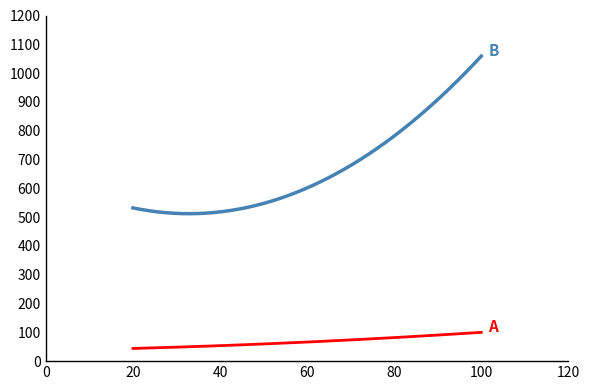

Count the number of data series in this chart.

2